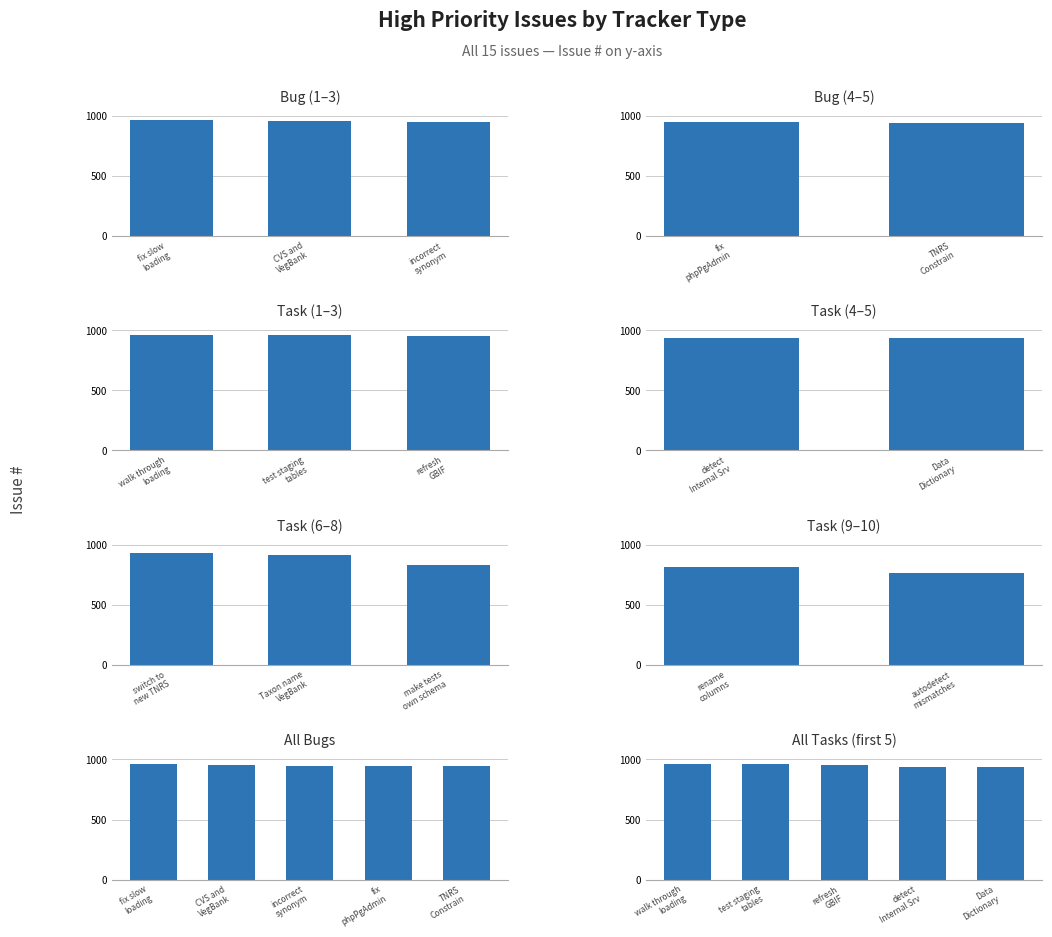

What is the label of the 13th bar from the left?

make tests own schema